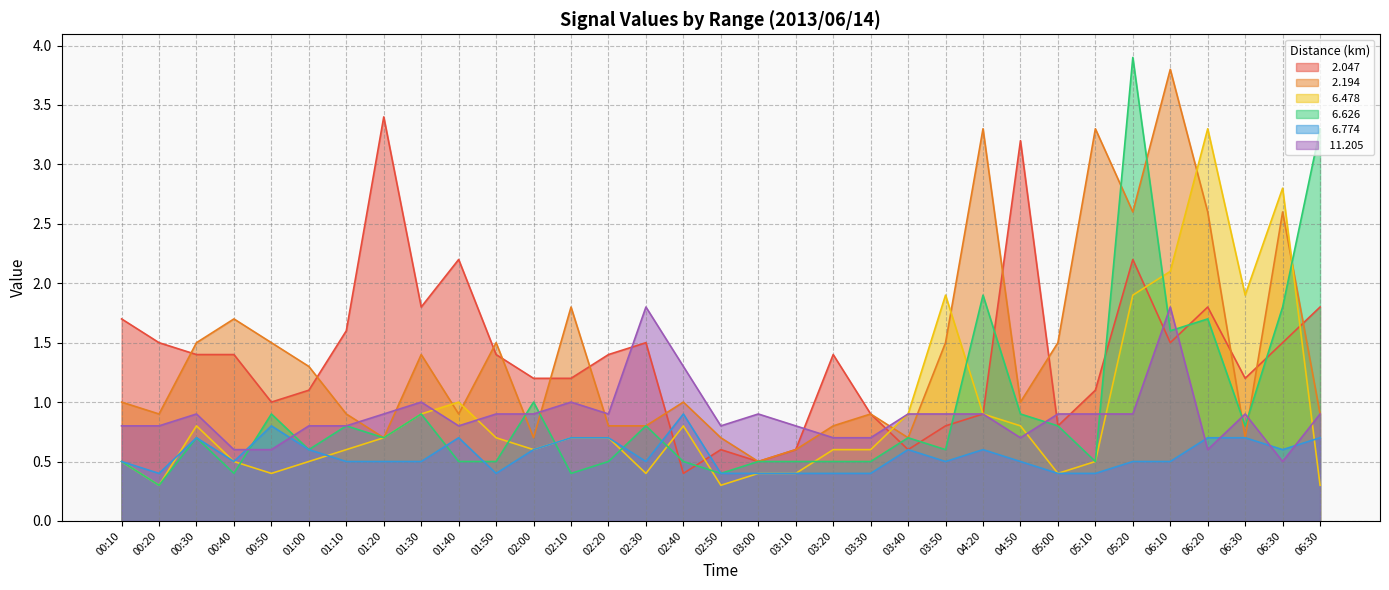

Which series changed the most between 02:00 and 06:10?

  2.194